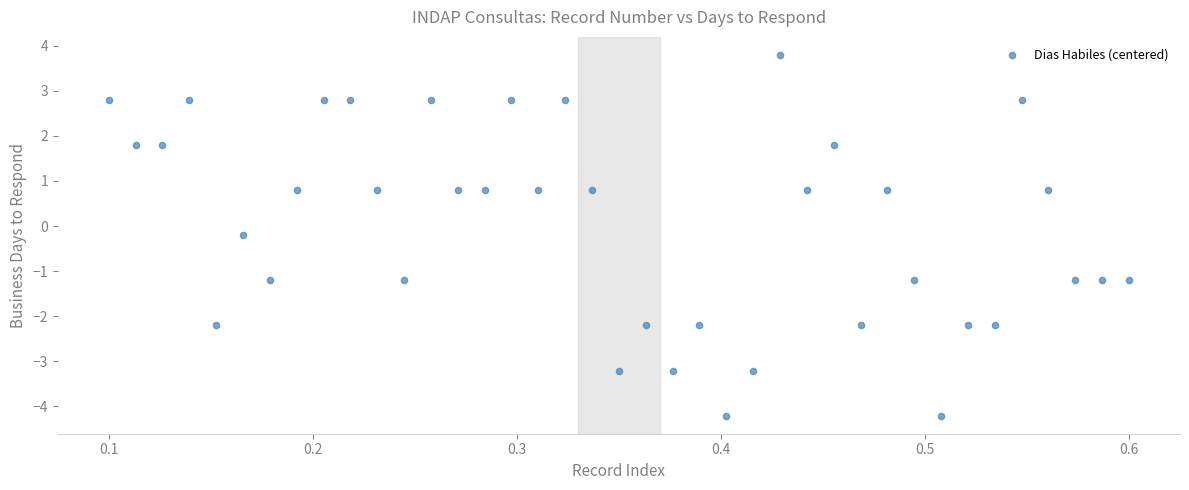

What is the range of Y values (max minus min)?

8.0